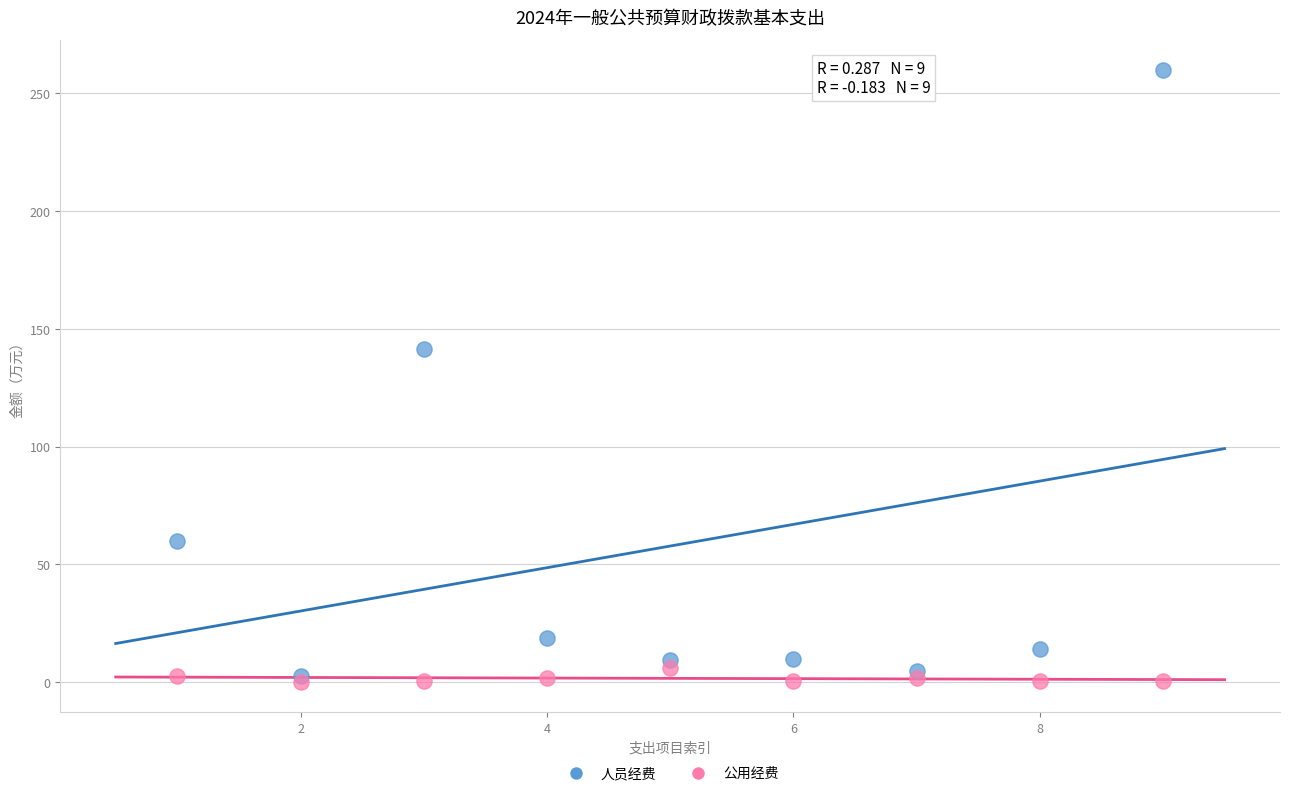

What are all the series names shown in the legend?

人员经费, 公用经费